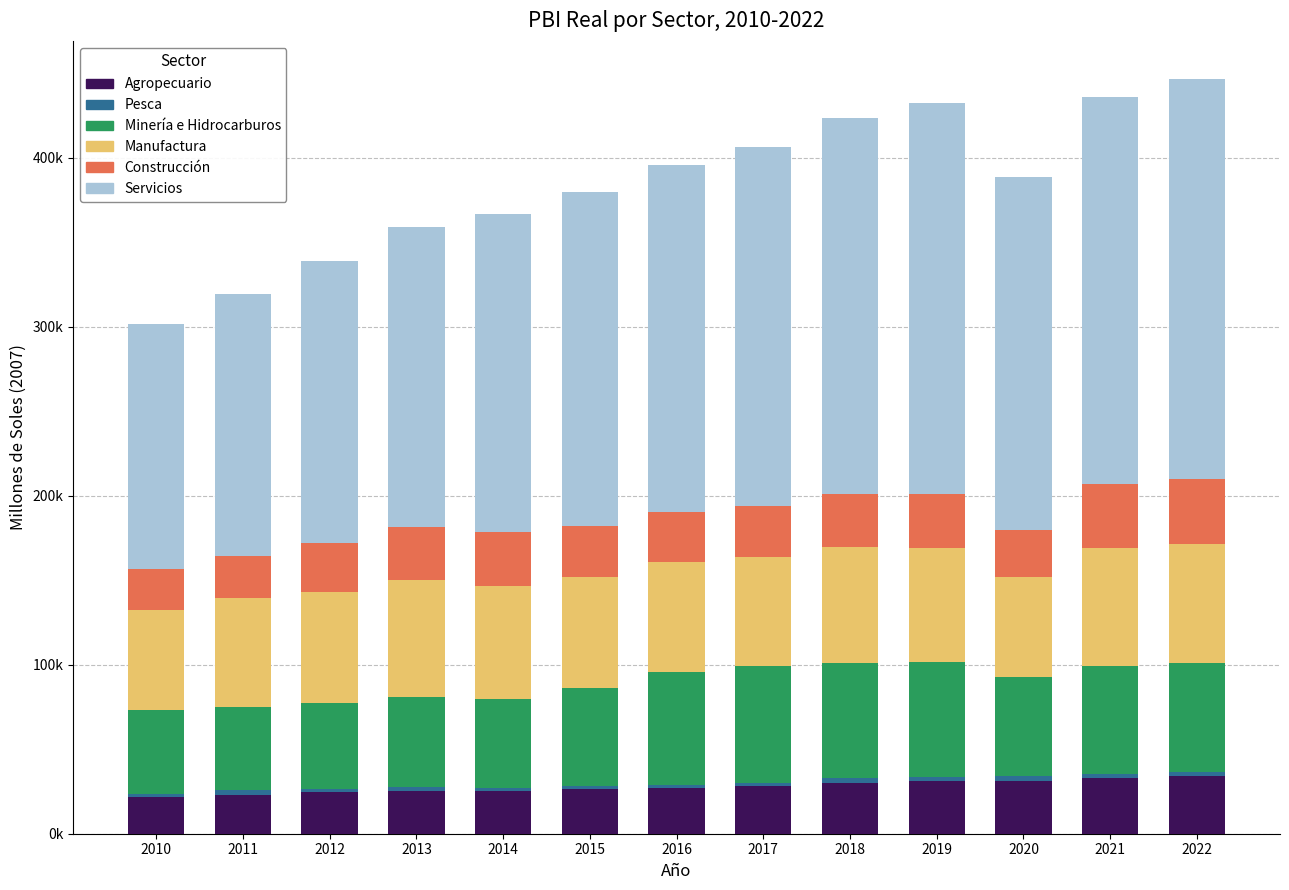

Are the bars grouped side by side (vs. stacked)?

No